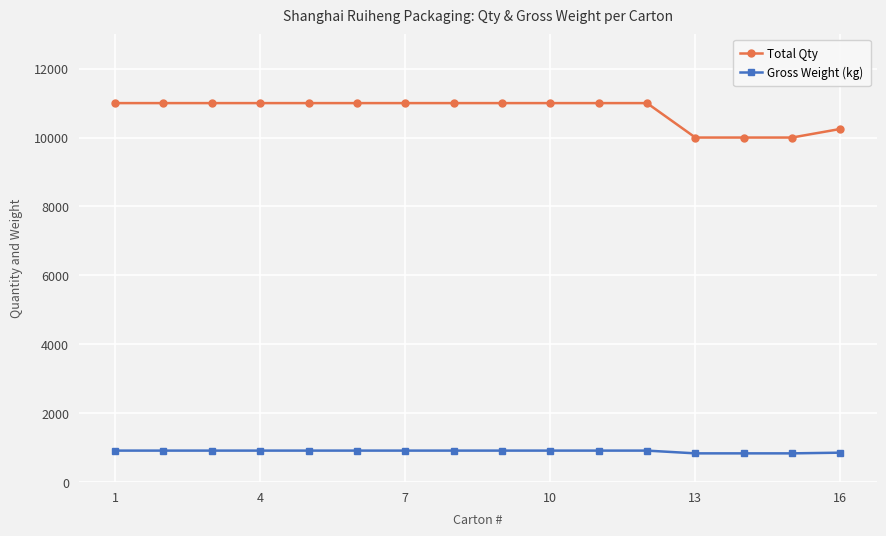

What is the sum of all Gross Weight (kg) values?

14260